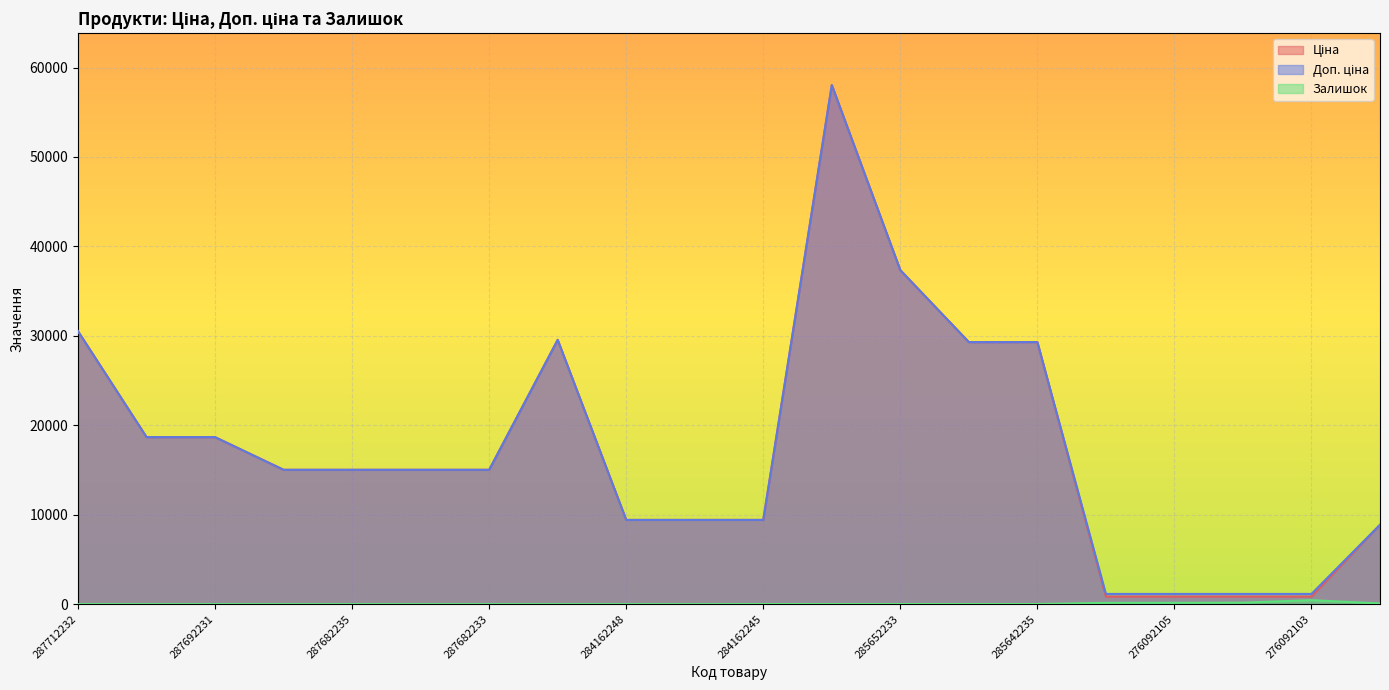

What is the highest value of the Ціна series?

58037.0